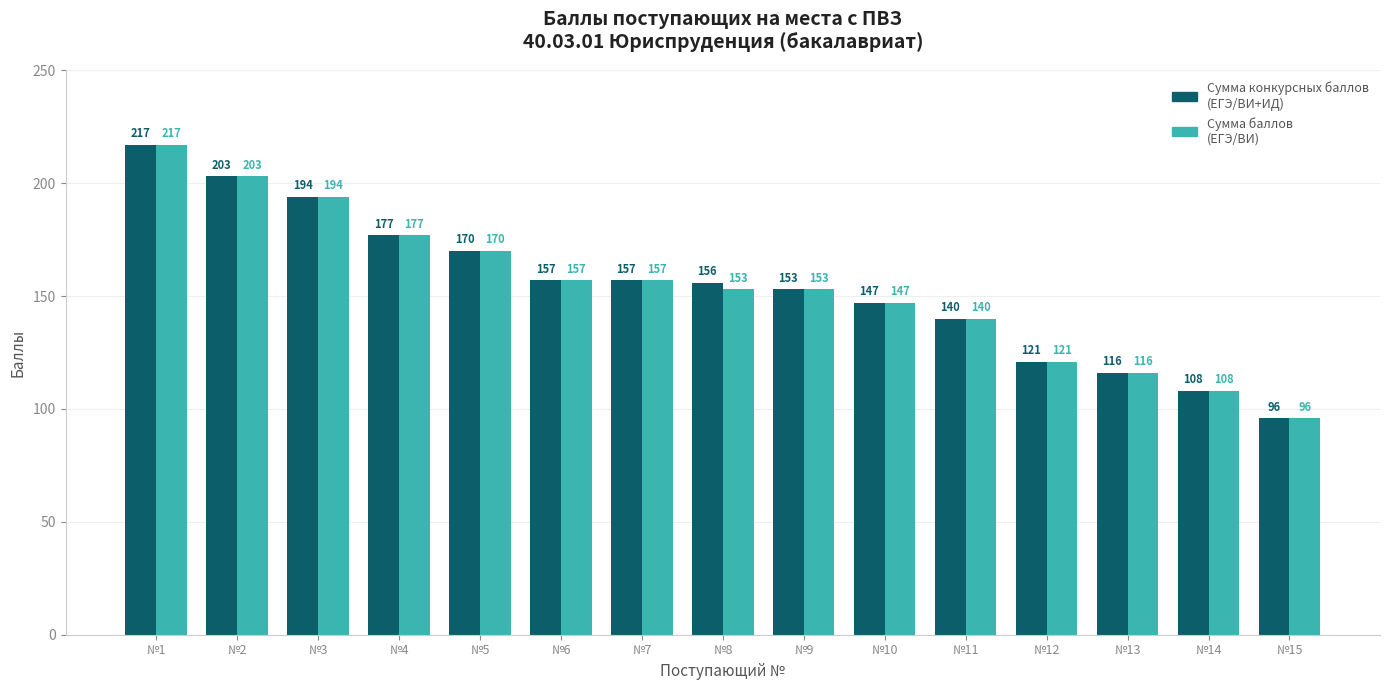

At which label is Сумма конкурсных баллов (ЕГЭ/ВИ+ИД) closest to 156?

№8